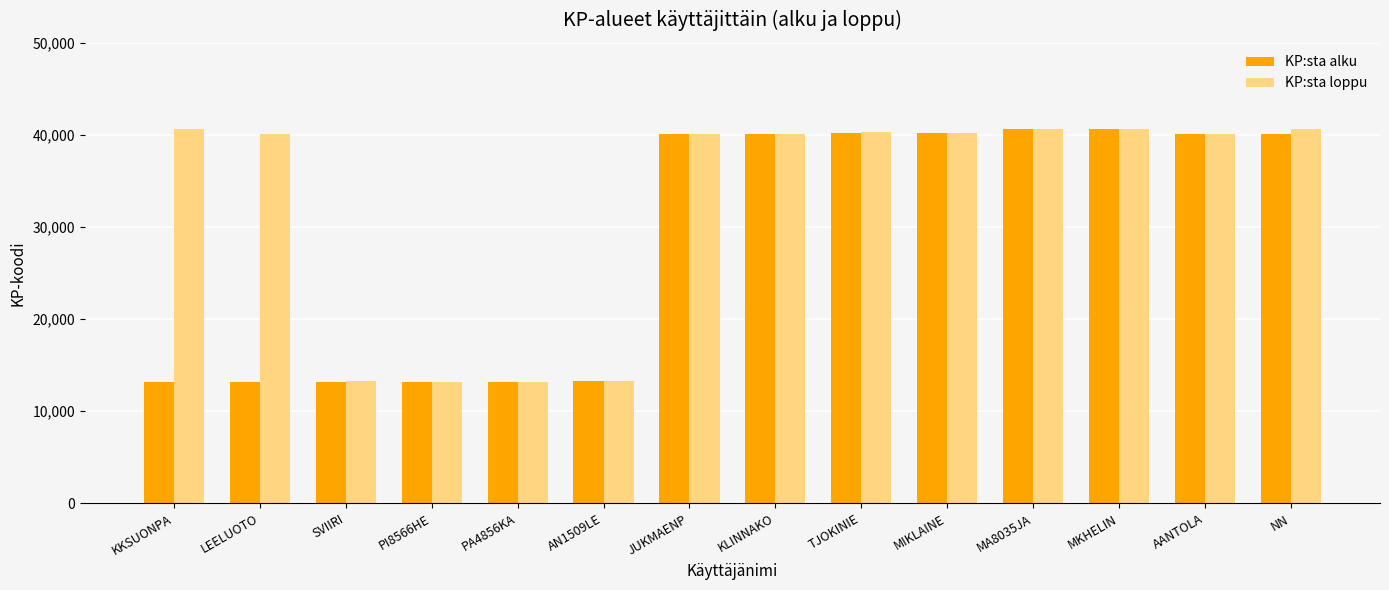

What is the smallest value displayed?

13110